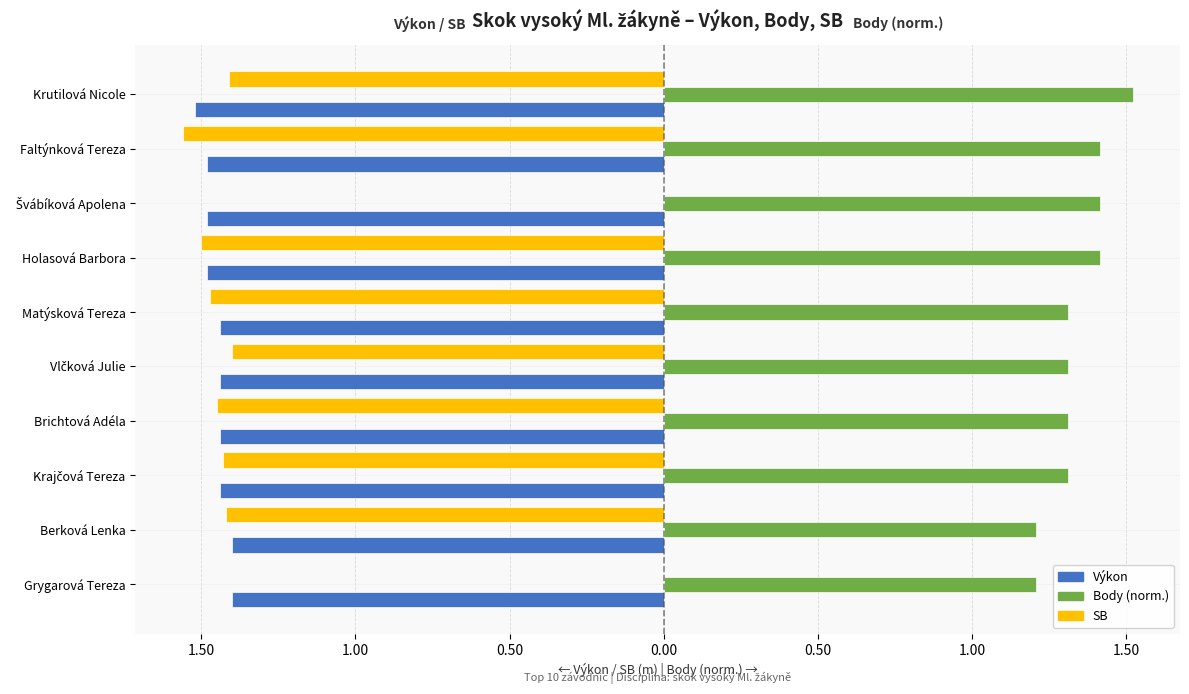

What are all the series names shown in the legend?

Výkon, Body (norm.), SB